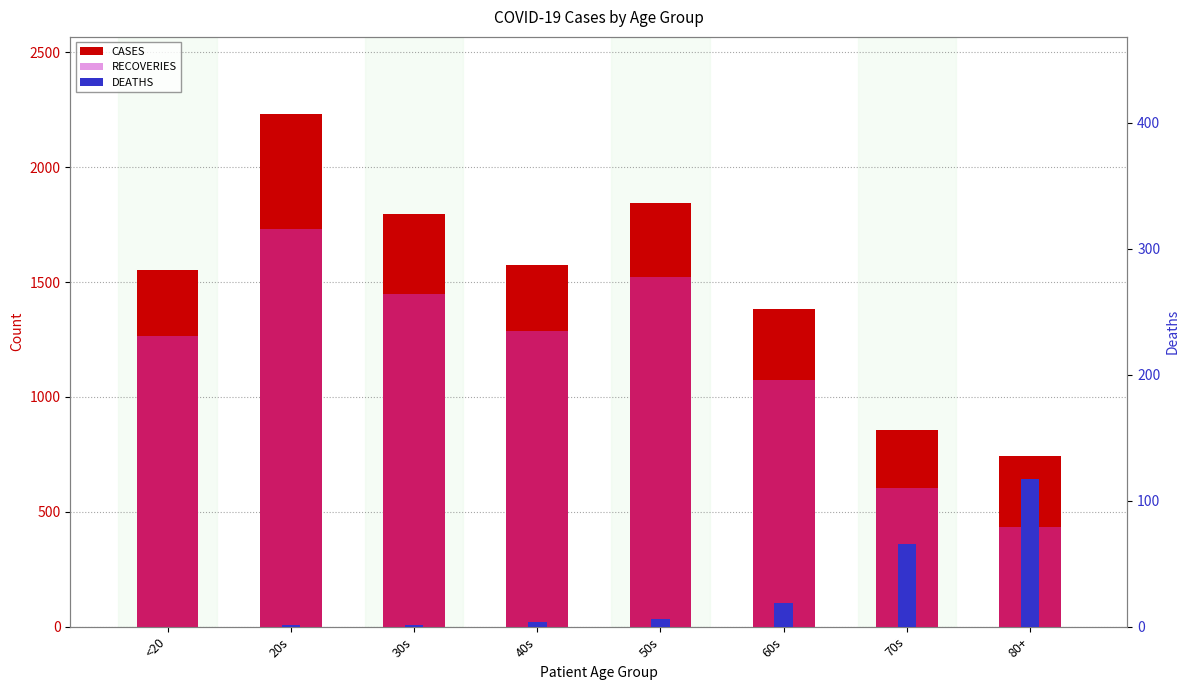

Which has a higher value, 40s or 70s?

40s